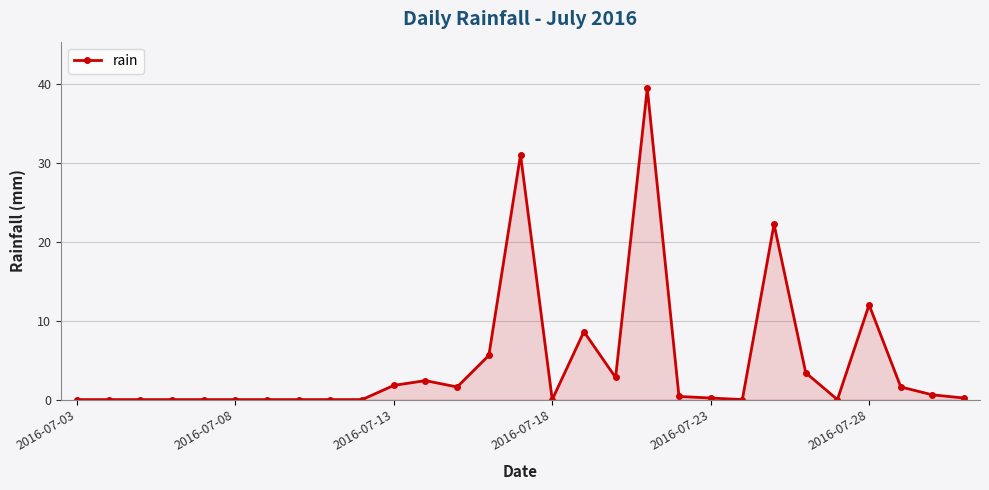

What is the difference between the maximum and minimum values?

39.4